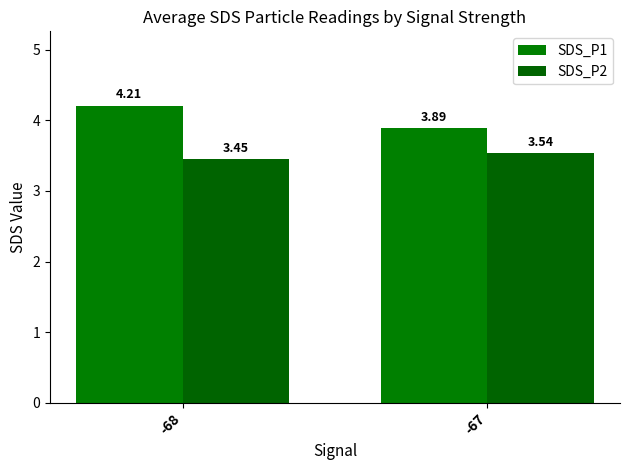

How many distinct data groups are displayed?

2